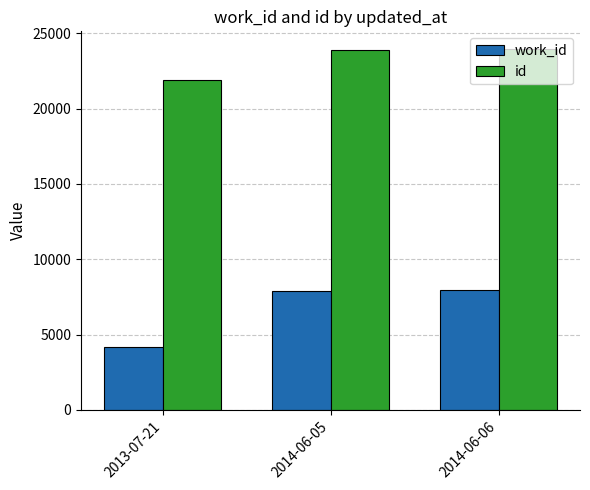

What value does the id series have at 2013-07-21?

21922